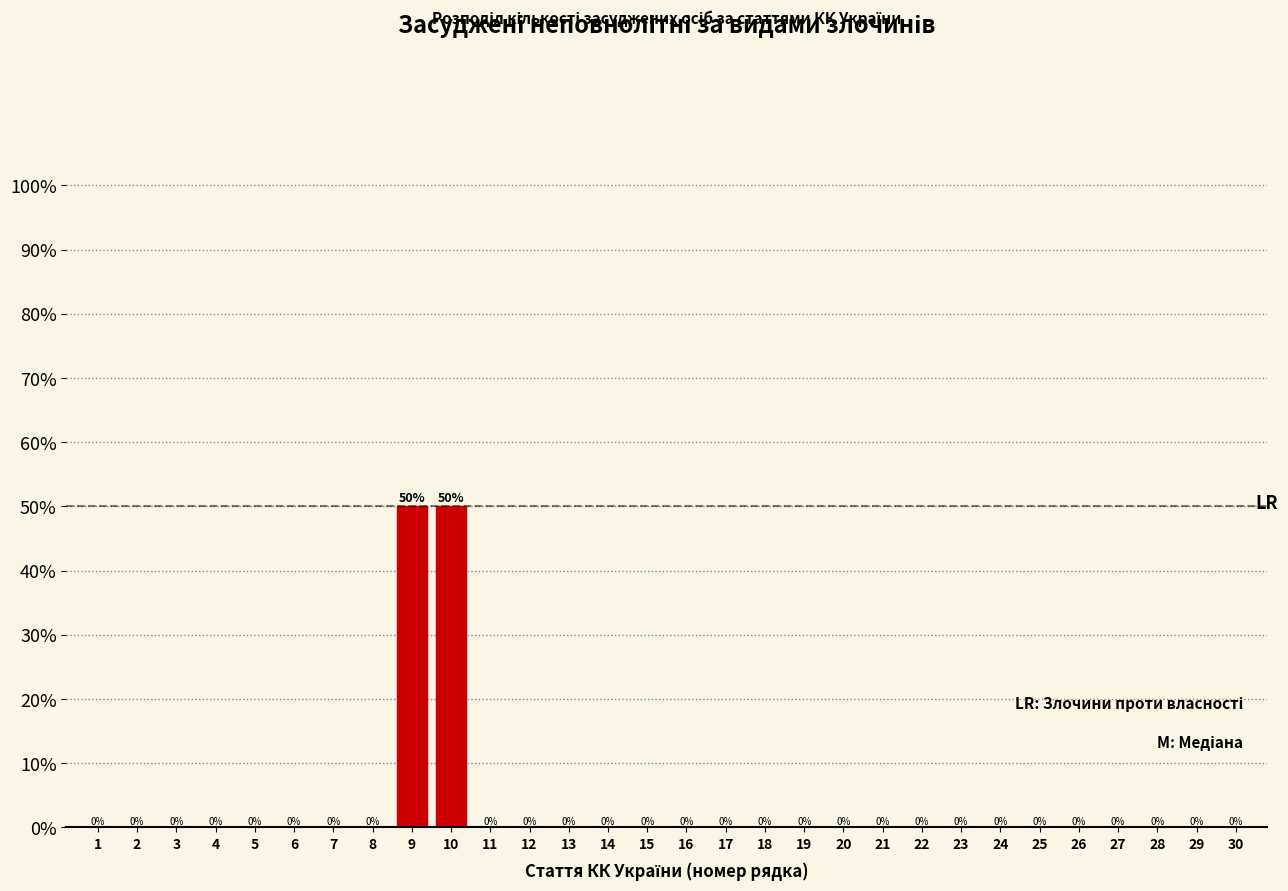

Reading right to left, list all the values displayed in this chart.

30=0	29=0	28=0	27=0	26=0	25=0	24=0	23=0	22=0	21=0	20=0	19=0	18=0	17=0	16=0	15=0	14=0	13=0	12=0	11=0	10=50	9=50	8=0	7=0	6=0	5=0	4=0	3=0	2=0	1=0